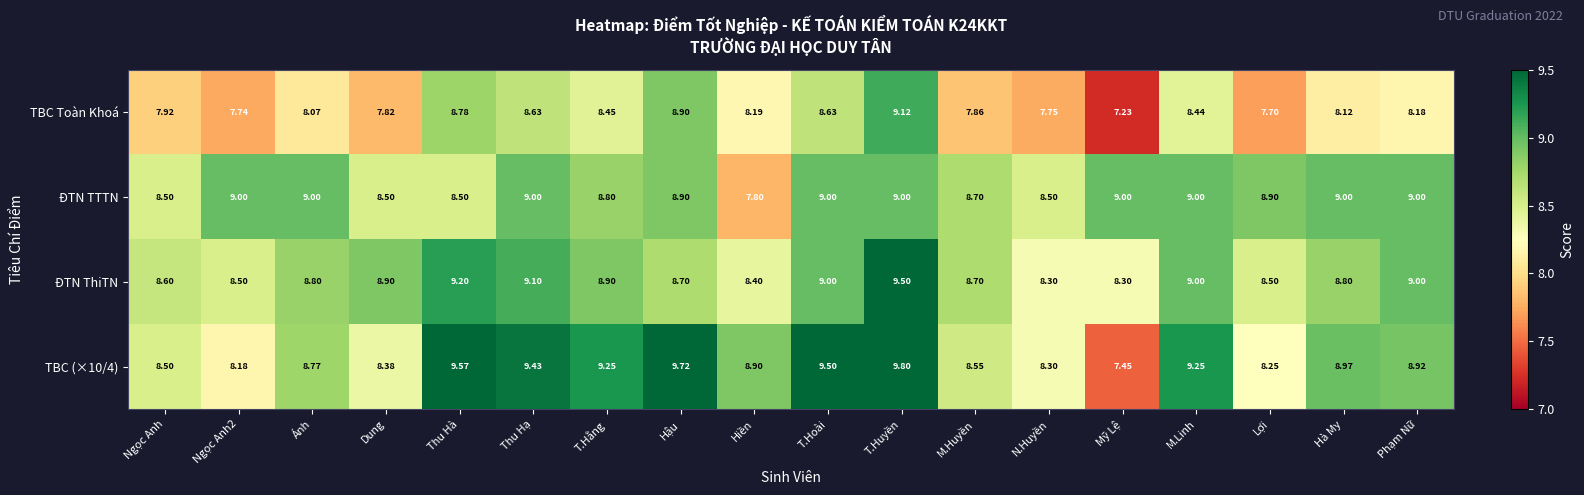

At which category does the chart reach its minimum across all series?

Mỹ Lệ